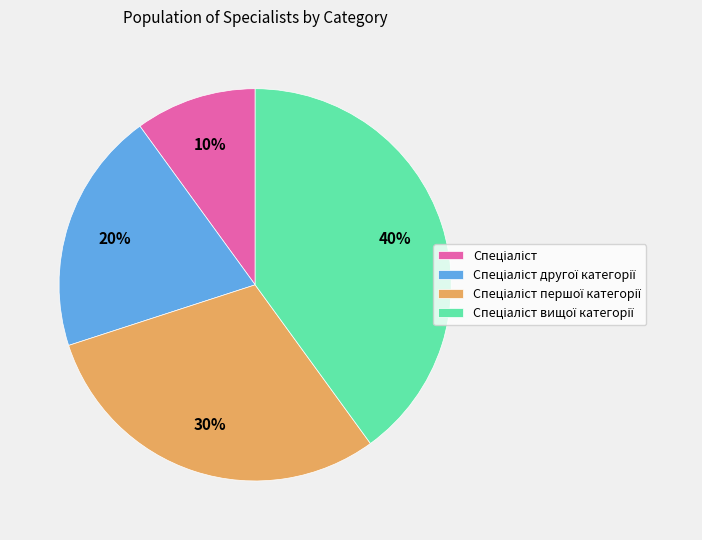

Does any single category account for the majority?

No